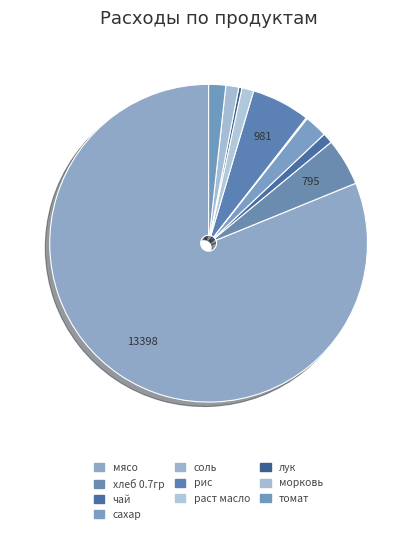

What percentage do сахар and томат together represent?

4.1%